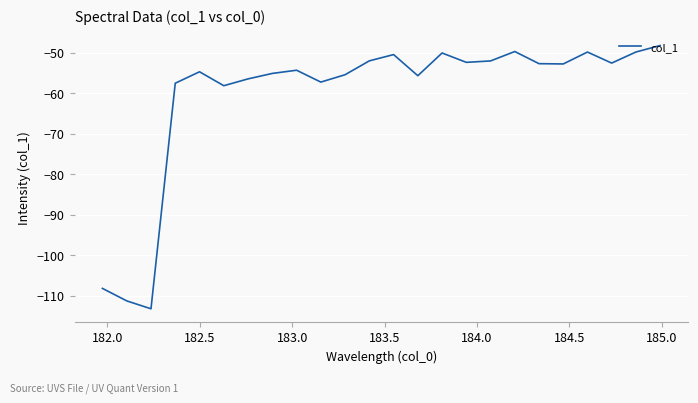

How many lines are shown in the chart?

1